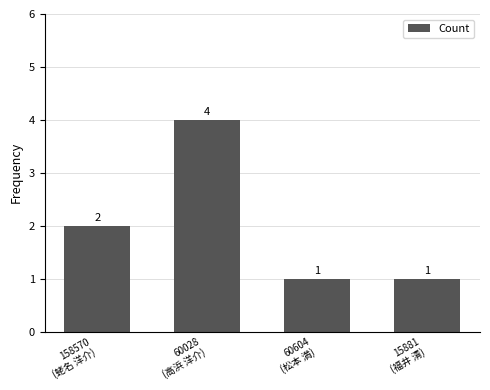

Which category has the highest value across all series?

60028
(高浜 洋介)